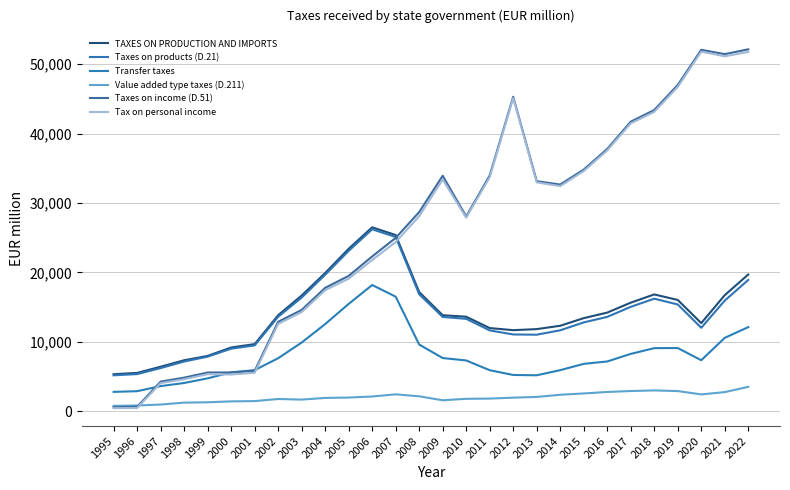

Which series has the widest spread of values?

Taxes on income (D.51)